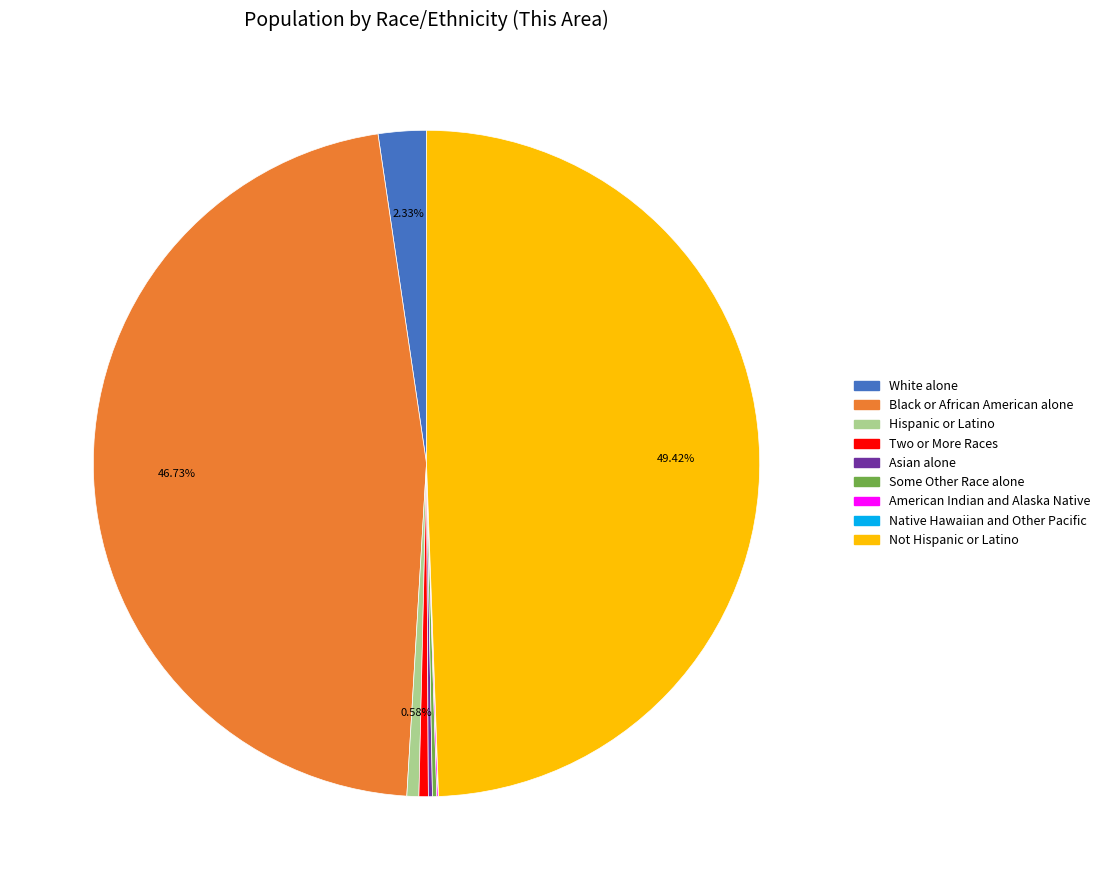

Which category has the biggest portion of the pie?

Not Hispanic or Latino